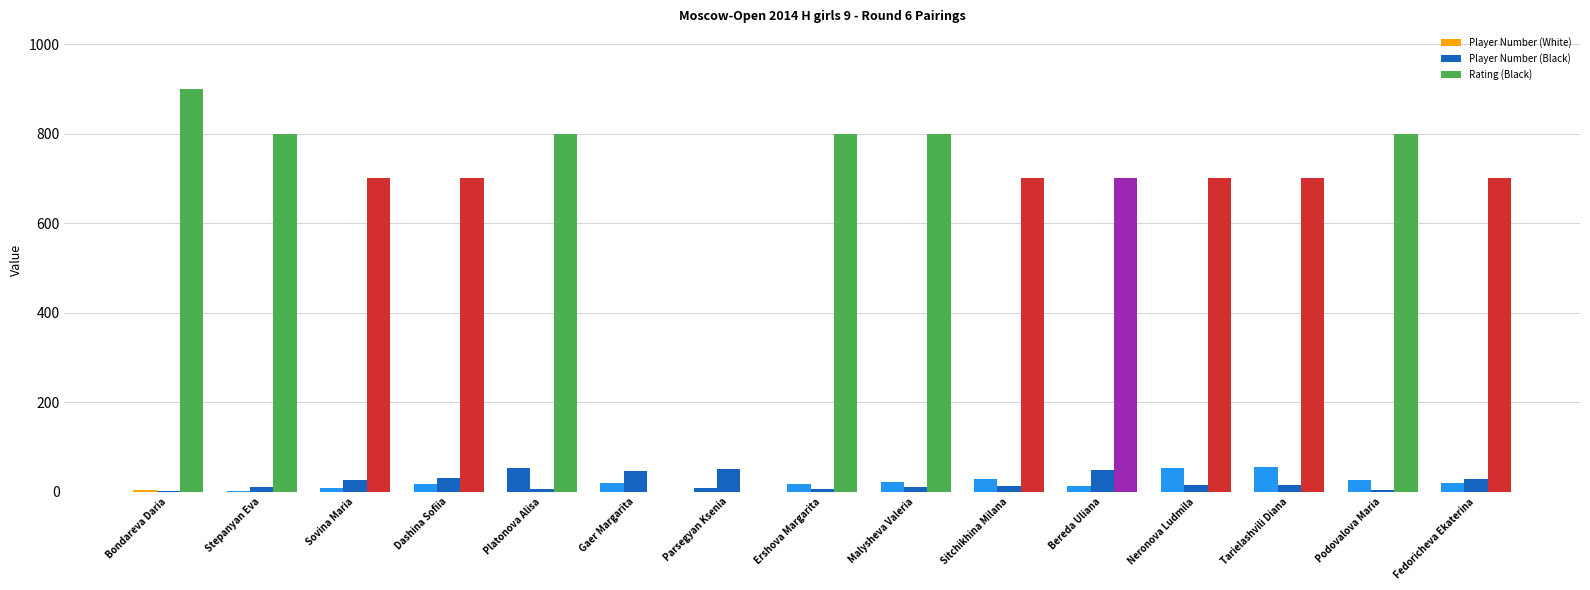

True or false: Player Number (Black) has a value of 2 at Podovalova Maria.

False